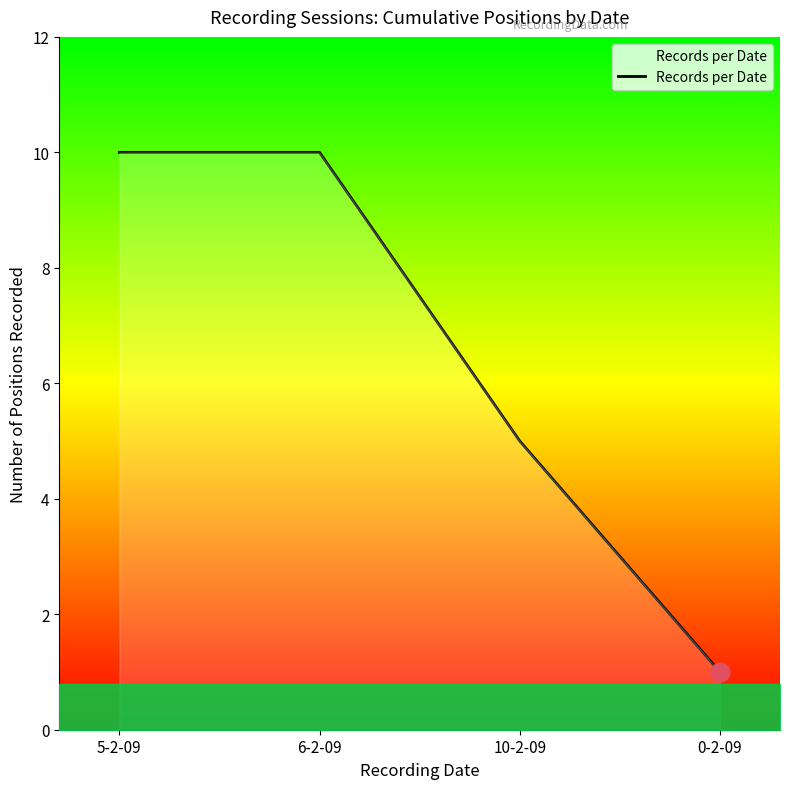

What is the change in value from 5-2-09 to 10-2-09?

-5